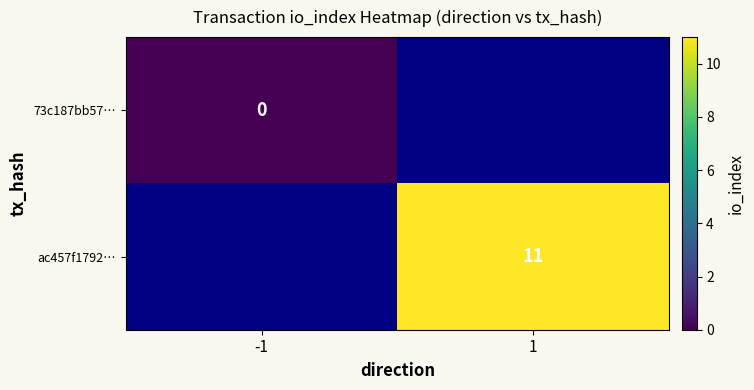

Is it true that ac457f1792… equals 11 at 1?

True